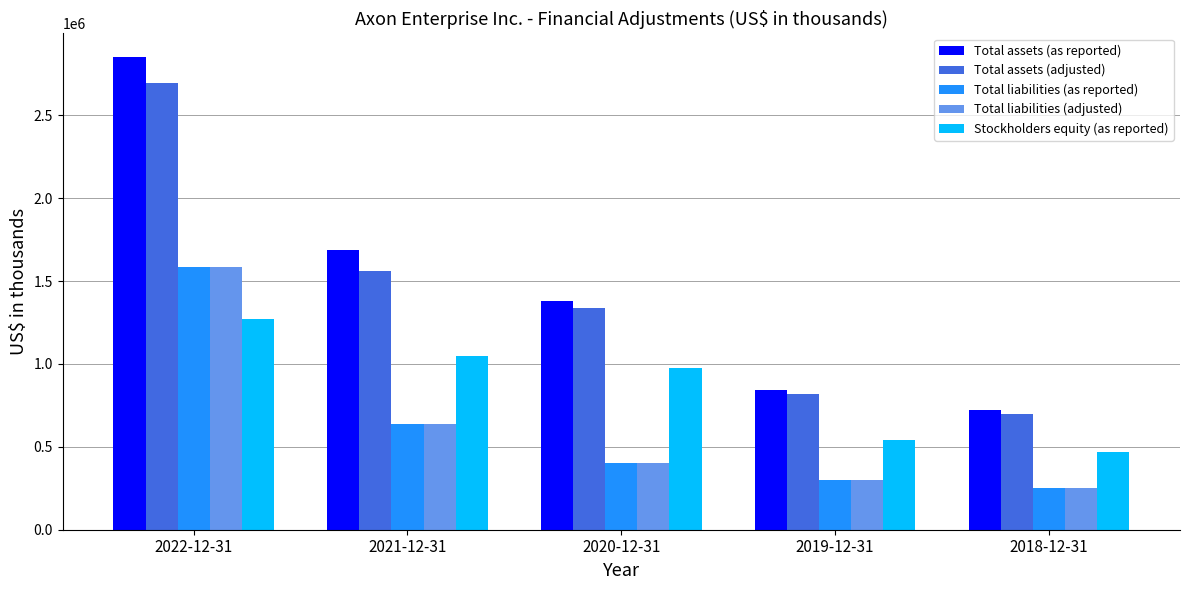

At which label is Total liabilities (adjusted) closest to 917809?

2021-12-31